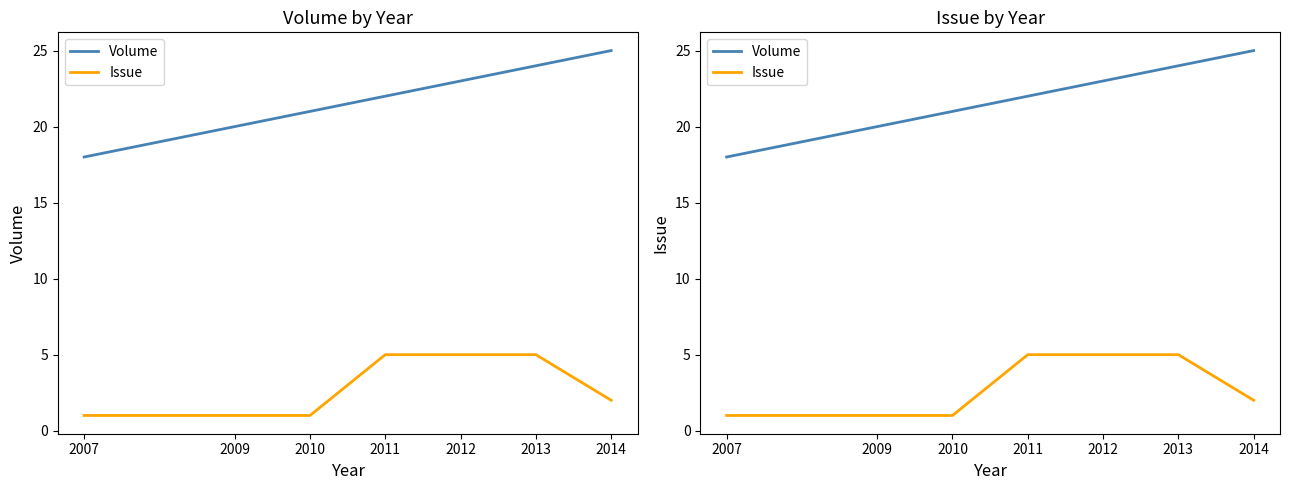

True or false: Volume has more than 2 points higher than both neighbors.

False